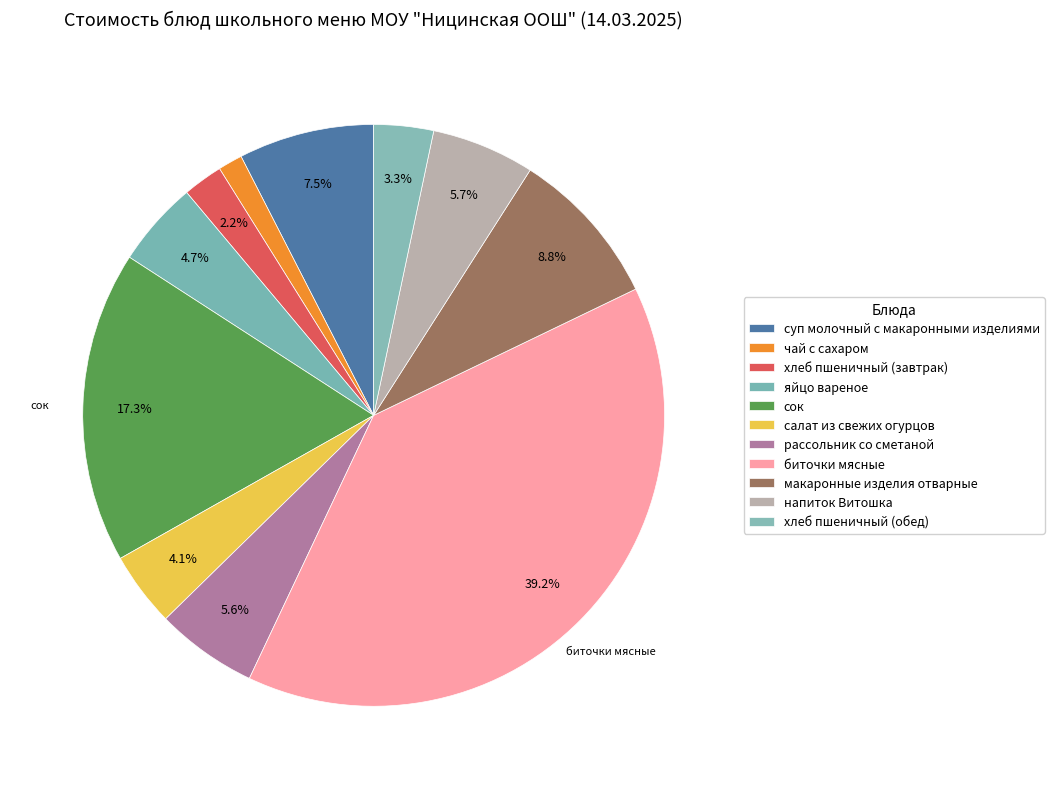

What is the change in value from хлеб пшеничный (завтрак) to напиток Витошка?

+4.6